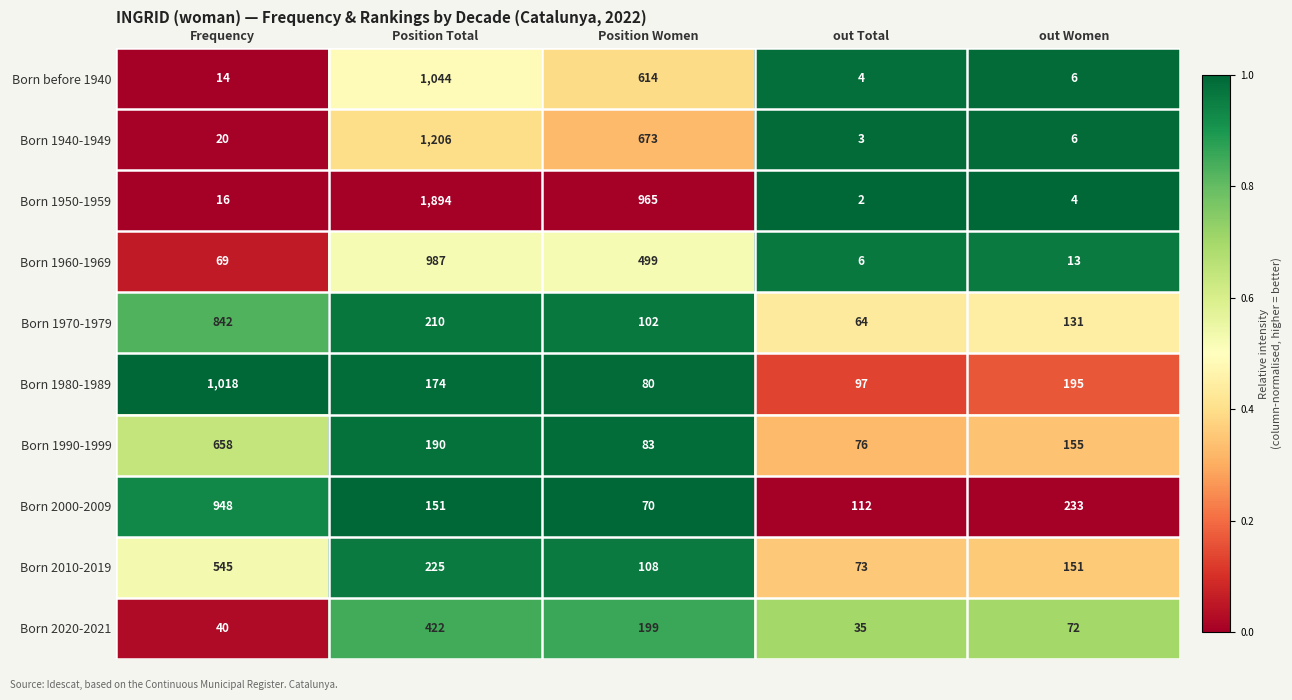

The value of Born 1940-1949 at out Total is 3. True or false?

True